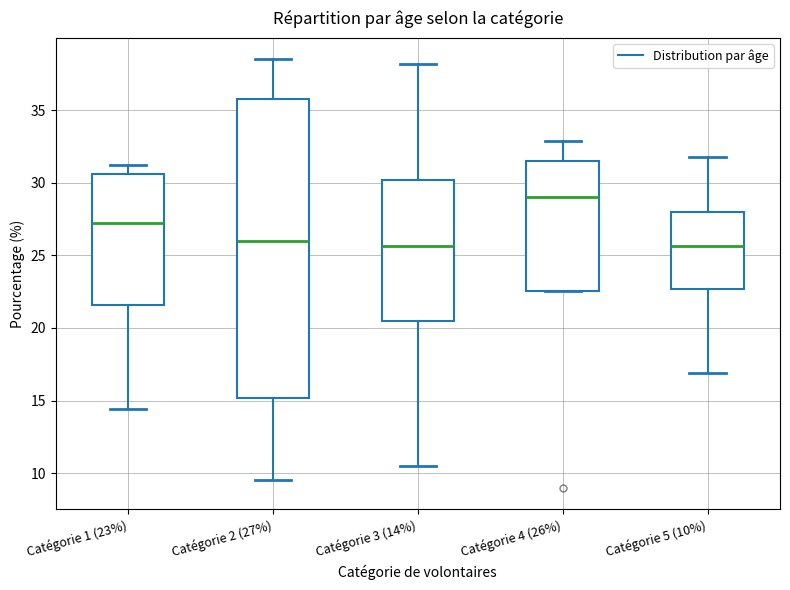

Reading left to right, read every box against the y-axis: the position of its median line, the range the box covers, and the ends of its whiskers. The values are not printed on the chart, so give them approximately, as read against the axis.

Catégorie 1 (23%): median 27.0, box 21.5 to 30.5, whiskers 14.5 to 31.0
Catégorie 2 (27%): median 26.0, box 15.0 to 36.0, whiskers 9.5 to 38.5
Catégorie 3 (14%): median 25.5, box 20.5 to 30.0, whiskers 10.5 to 38.0
Catégorie 4 (26%): median 29.0, box 22.5 to 31.5, whiskers 22.5 to 33.0
Catégorie 5 (10%): median 25.5, box 22.5 to 28.0, whiskers 17.0 to 32.0